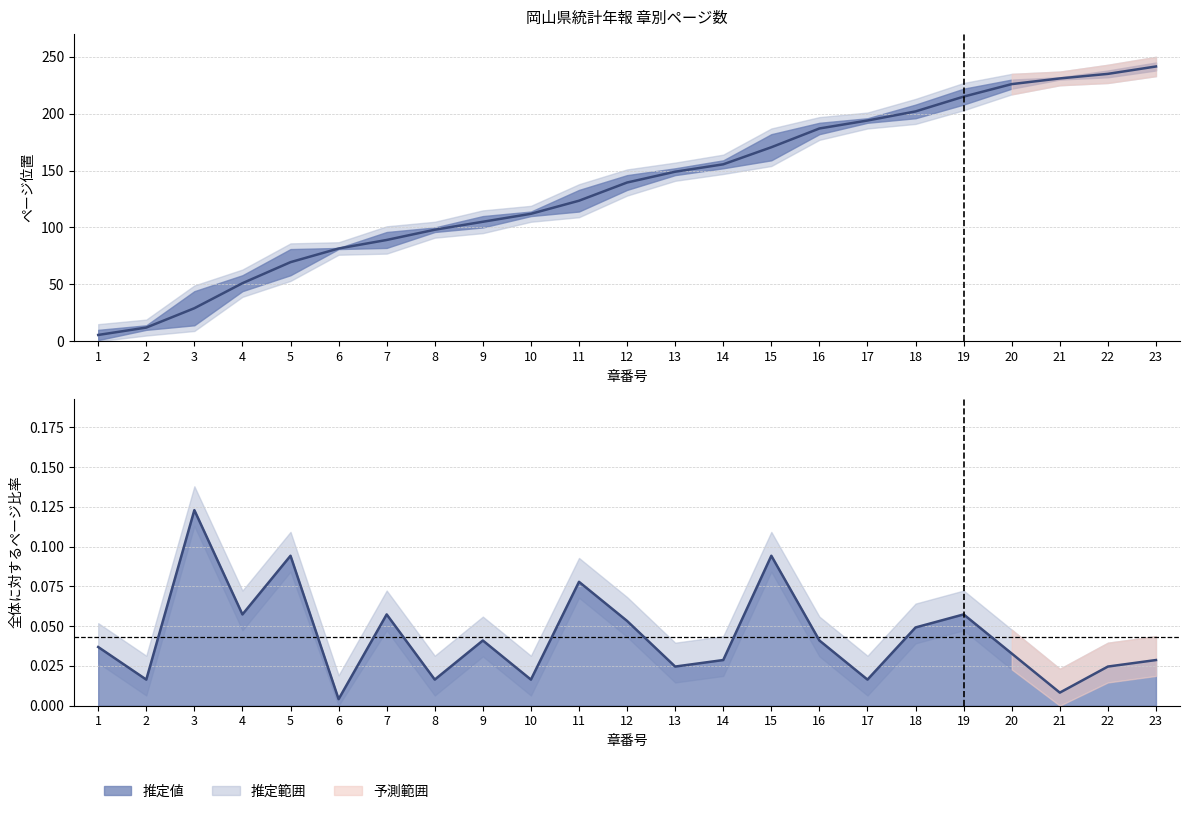

Reading left to right, what are all the values shown in this chart?

中央値: 1=5.5	2=12.0	3=29.0	4=51.0	5=69.5	6=81.5	7=89.0	8=98.0	9=105.0	10=112.0	11=123.5	12=139.5	13=149.0	14=155.5	15=170.5	16=187.0	17=194.0	18=202.0	19=215.0	20=226.0	21=231.0	22=235.0	23=241.5
比率: 1=0.0	2=0.0	3=0.1	4=0.1	5=0.1	6=0.0	7=0.1	8=0.0	9=0.0	10=0.0	11=0.1	12=0.1	13=0.0	14=0.0	15=0.1	16=0.0	17=0.0	18=0.0	19=0.1	20=0.0	21=0.0	22=0.0	23=0.0